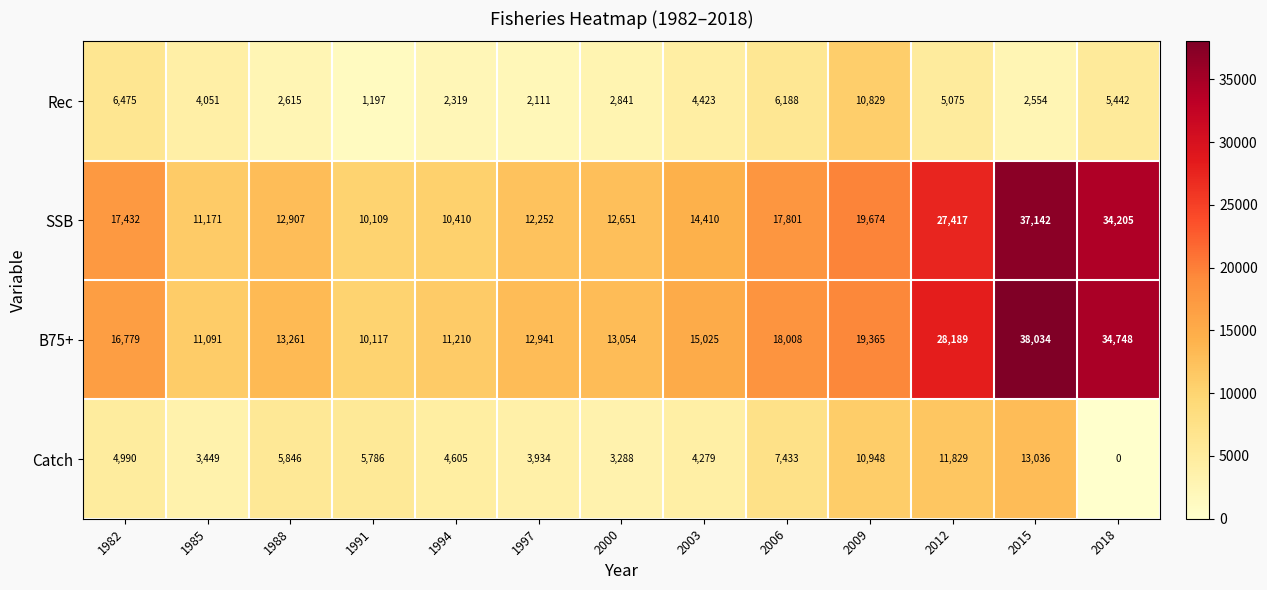

List the series in order of their peak value, lowest first.

Rec, Catch, SSB, B75+